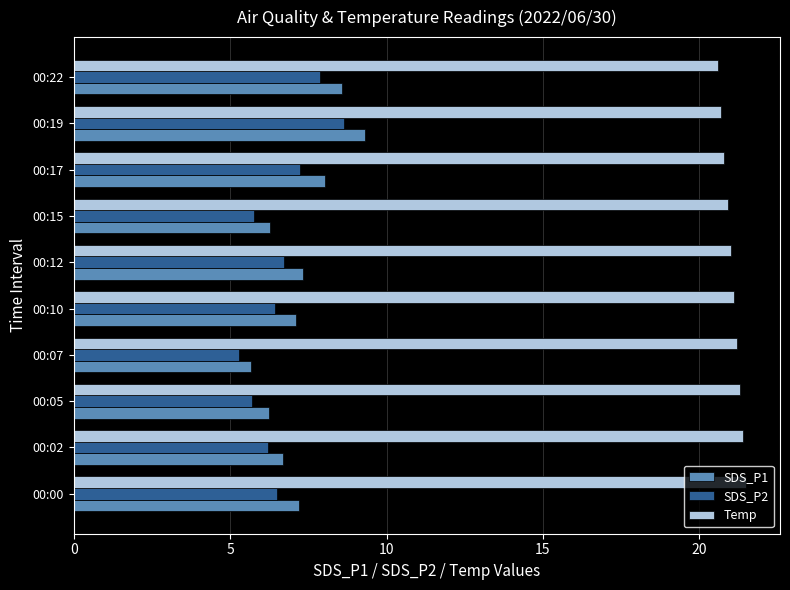

Is it true that SDS_P1 equals 2.9 at 00:02?

False